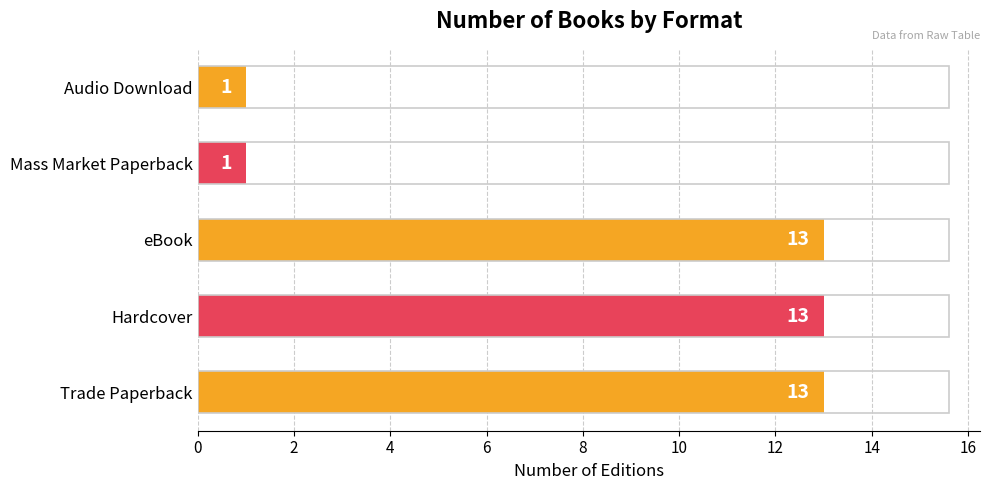

What is the maximum value shown in the chart?

13